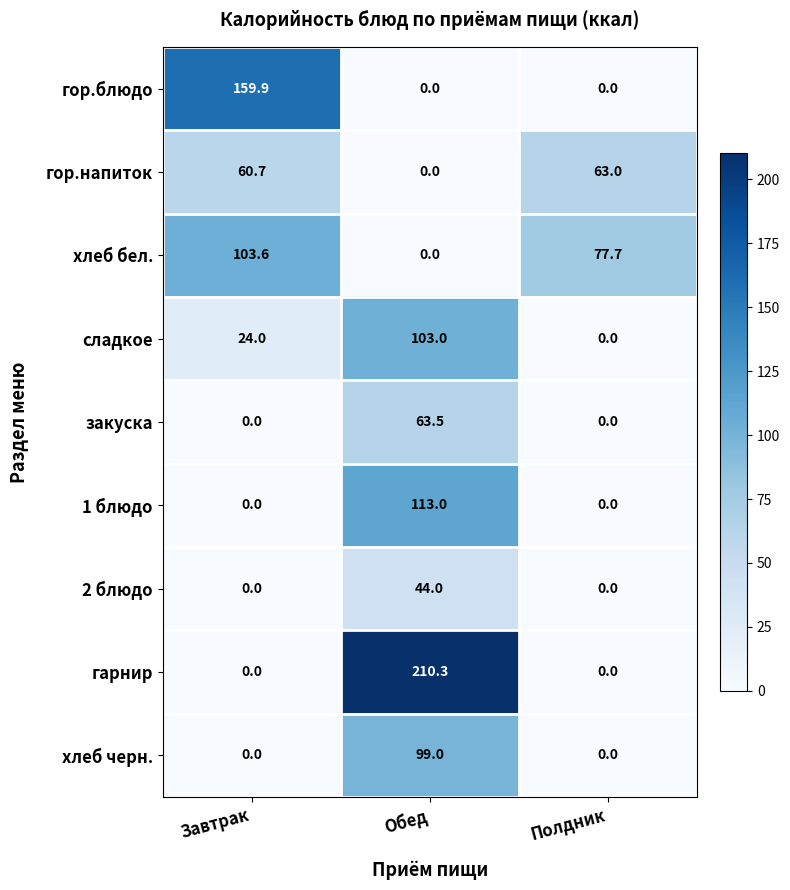

True or false: сладкое has a value of 15.0 at Завтрак.

False